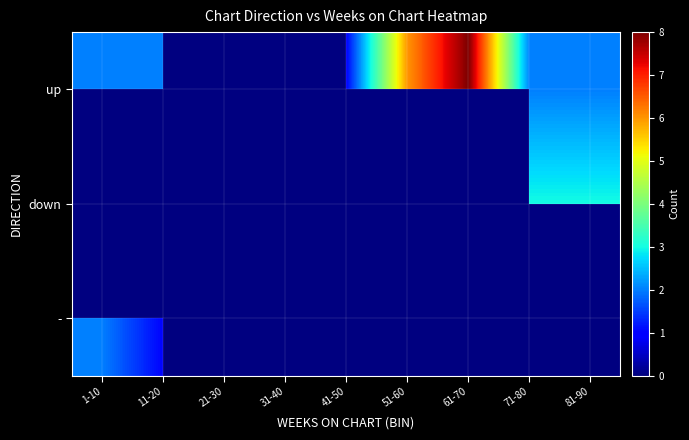

Count the number of categories in the chart.

9